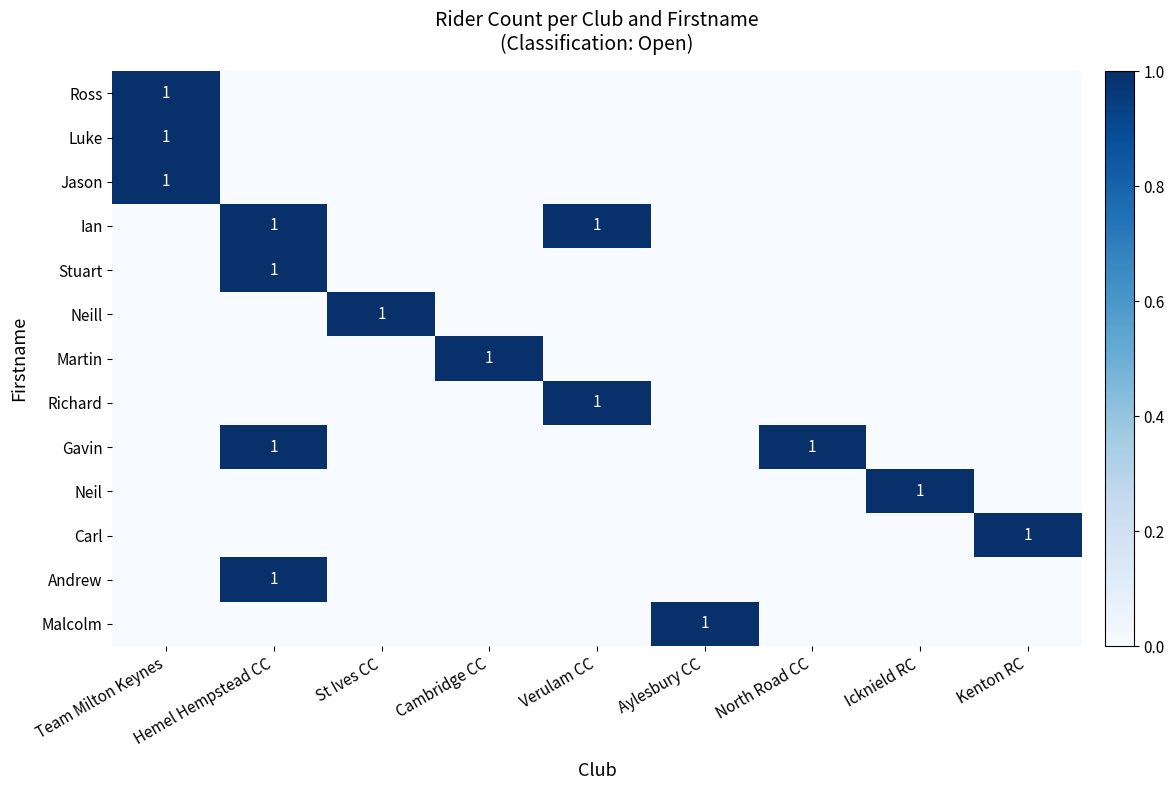

True or false: Ian has a value of 1 at Verulam CC.

True